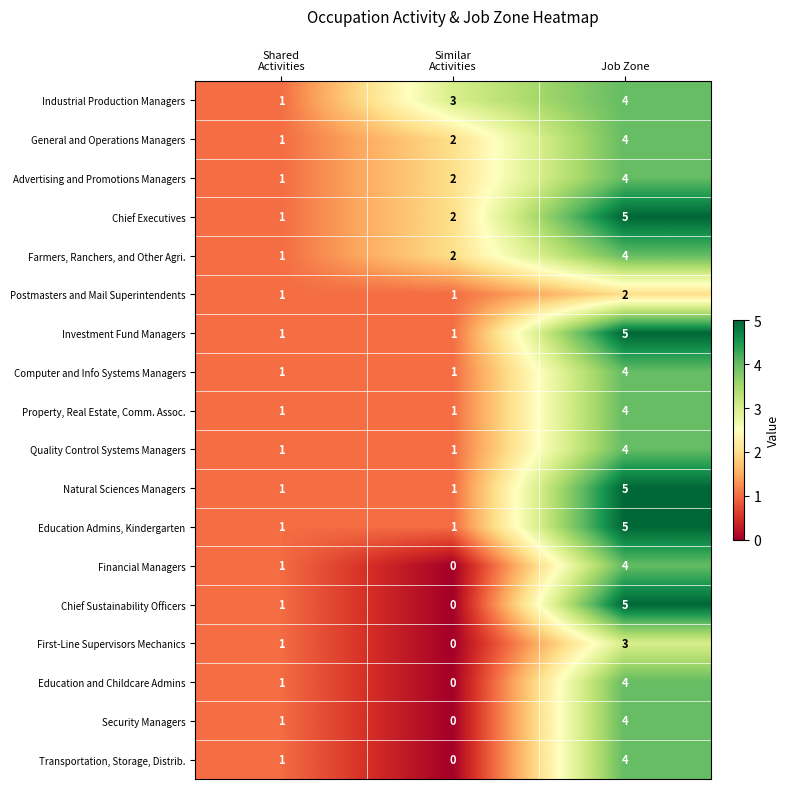

At which category is the sum across all series the highest?

Job Zone